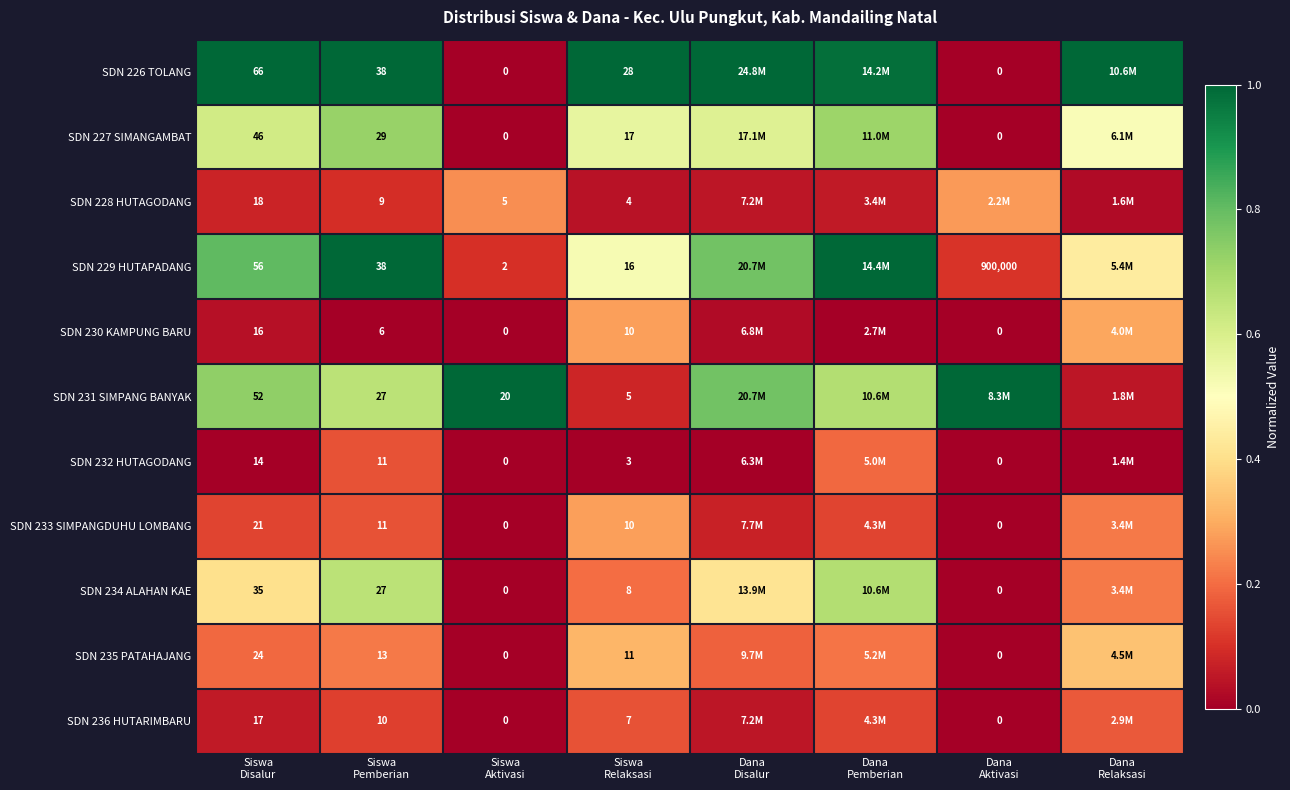

At how many categories does at least one series exceed 0?

8